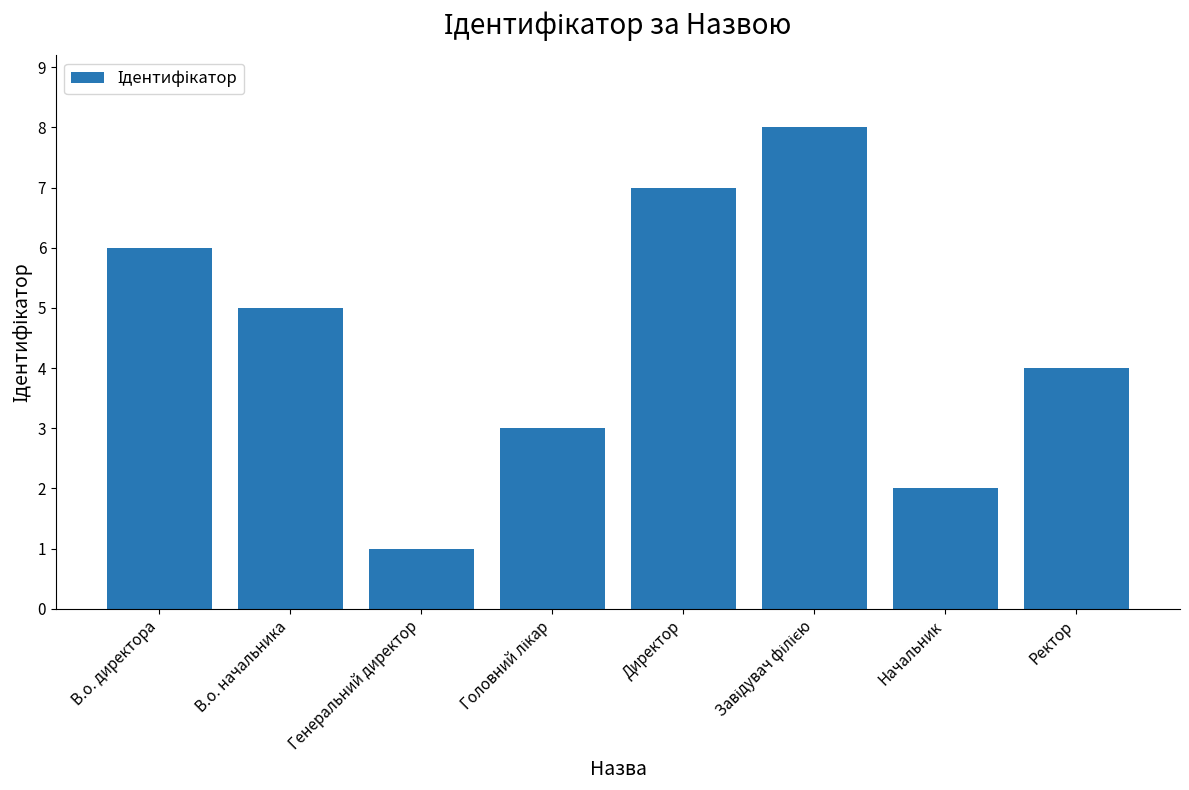

What is the maximum value shown in the chart?

8